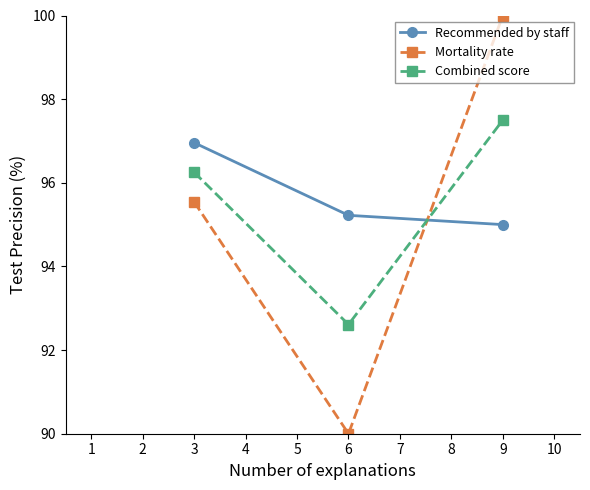

List the series in order of their overall mean, highest first.

Recommended by staff, Combined score, Mortality rate